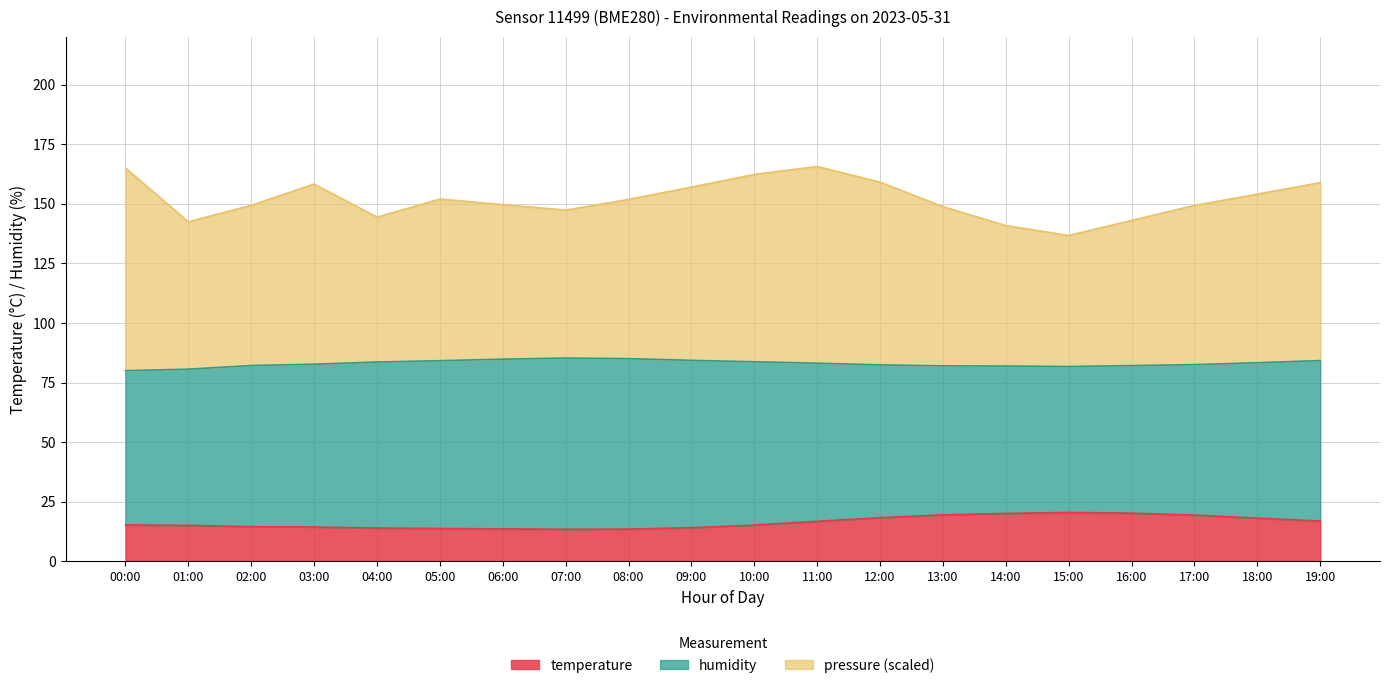

The value of temperature at 16:00 is 20.2. True or false?

True